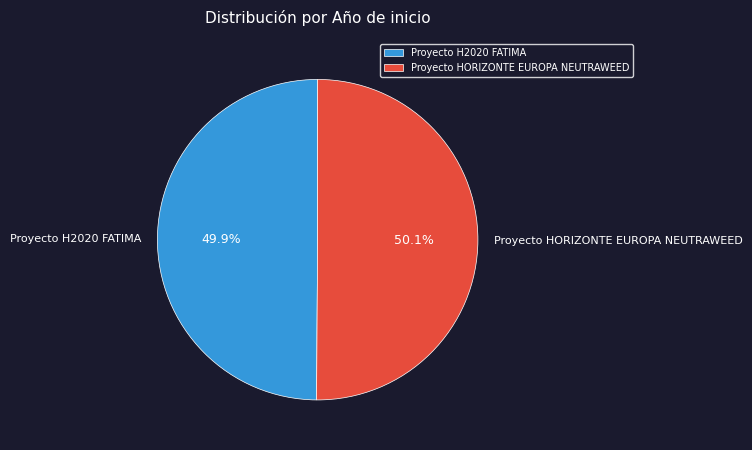

Combined, what portion of the pie is Proyecto HORIZONTE EUROPA NEUTRAWEED and Proyecto H2020 FATIMA?

100.0%